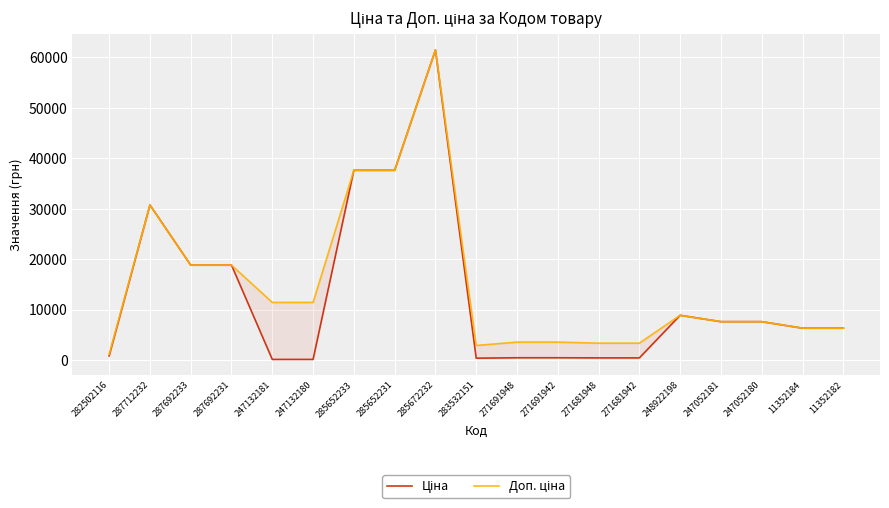

True or false: Доп. ціна has a value of 18796.8 at 287692233.

True